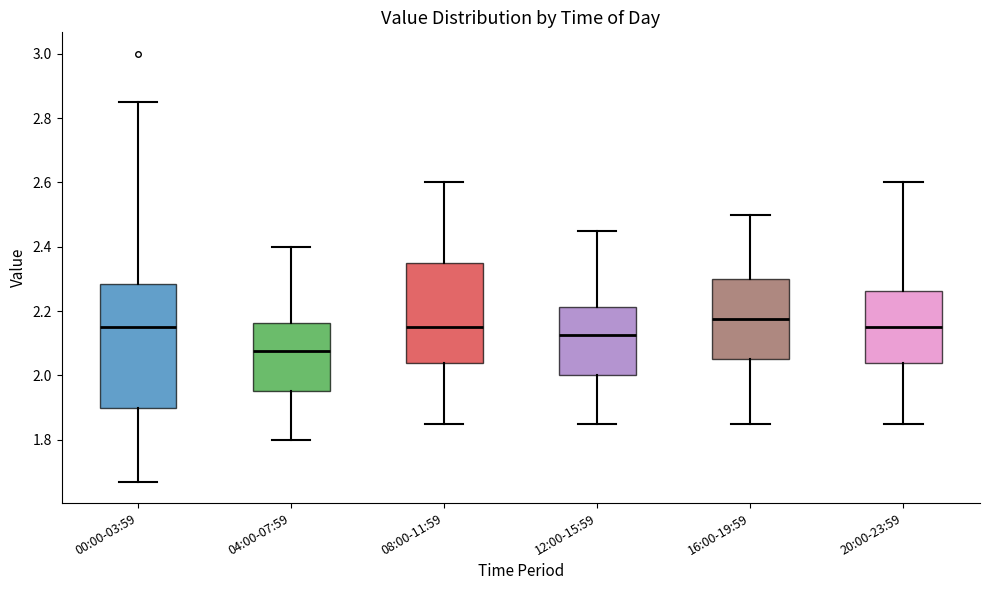

Reading left to right, read every box against the y-axis: the position of its median line, the range the box covers, and the ends of its whiskers. The values are not printed on the chart, so give them approximately, as read against the axis.

00:00-03:59: median 2.16, box 1.90 to 2.28, whiskers 1.68 to 2.86
04:00-07:59: median 2.08, box 1.96 to 2.16, whiskers 1.80 to 2.40
08:00-11:59: median 2.16, box 2.04 to 2.36, whiskers 1.86 to 2.60
12:00-15:59: median 2.12, box 2.00 to 2.22, whiskers 1.86 to 2.46
16:00-19:59: median 2.18, box 2.06 to 2.30, whiskers 1.86 to 2.50
20:00-23:59: median 2.16, box 2.04 to 2.26, whiskers 1.86 to 2.60